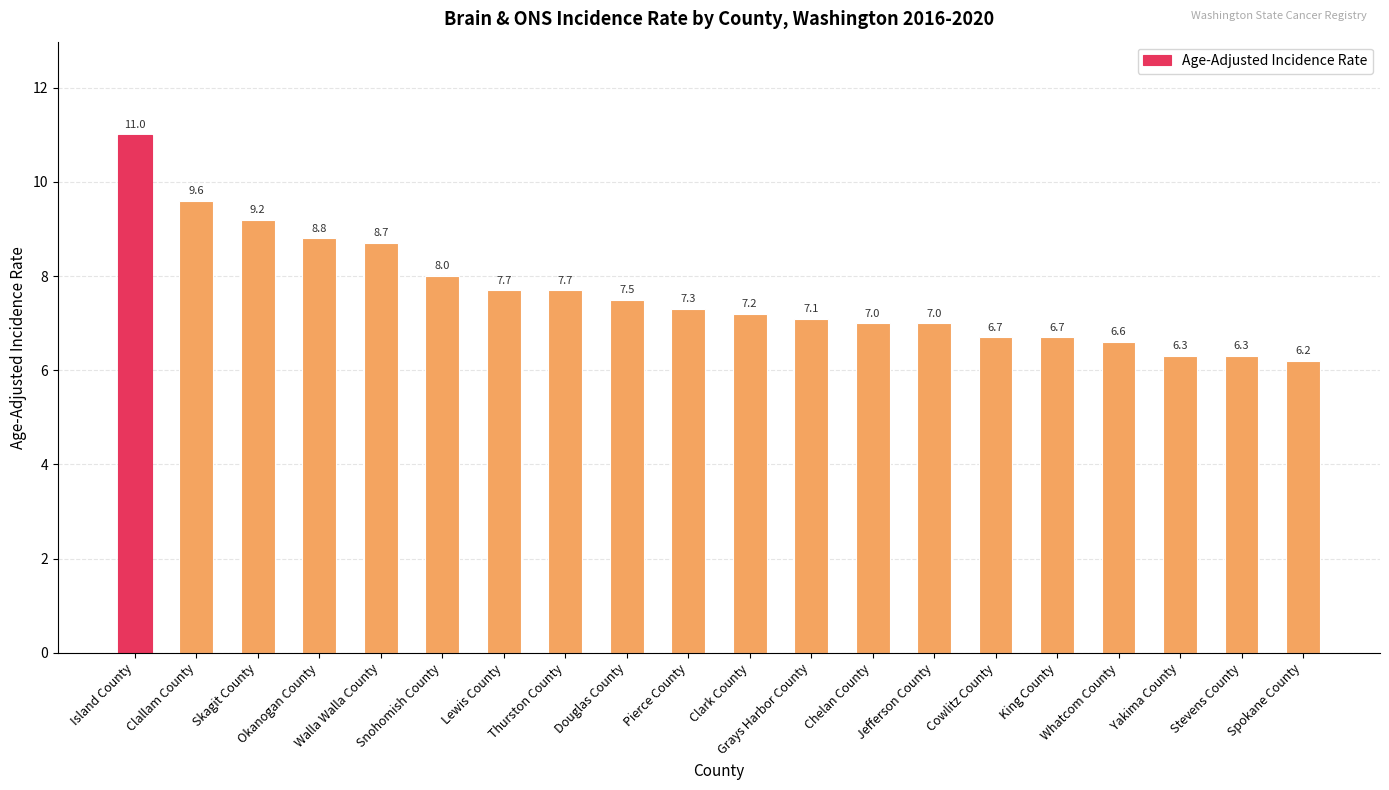

What is the value of the 8th bar from the left?

7.7